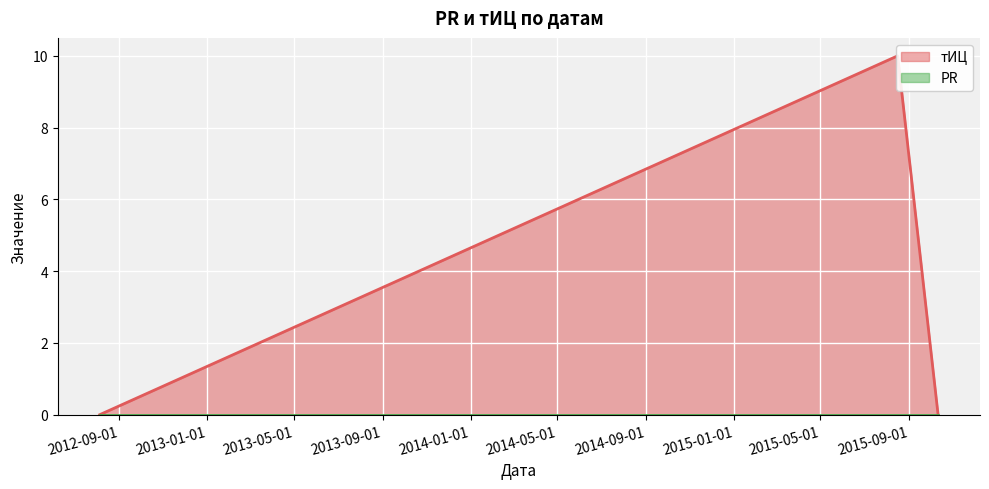

The value at 2015-08-16 is 10. True or false?

True